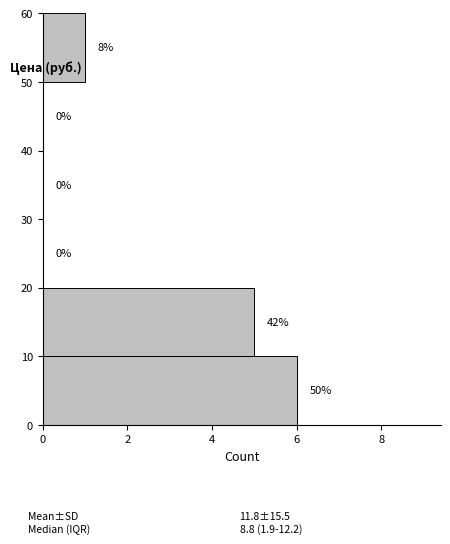

Over which range of the y-axis is the bar longest?

0 to 10